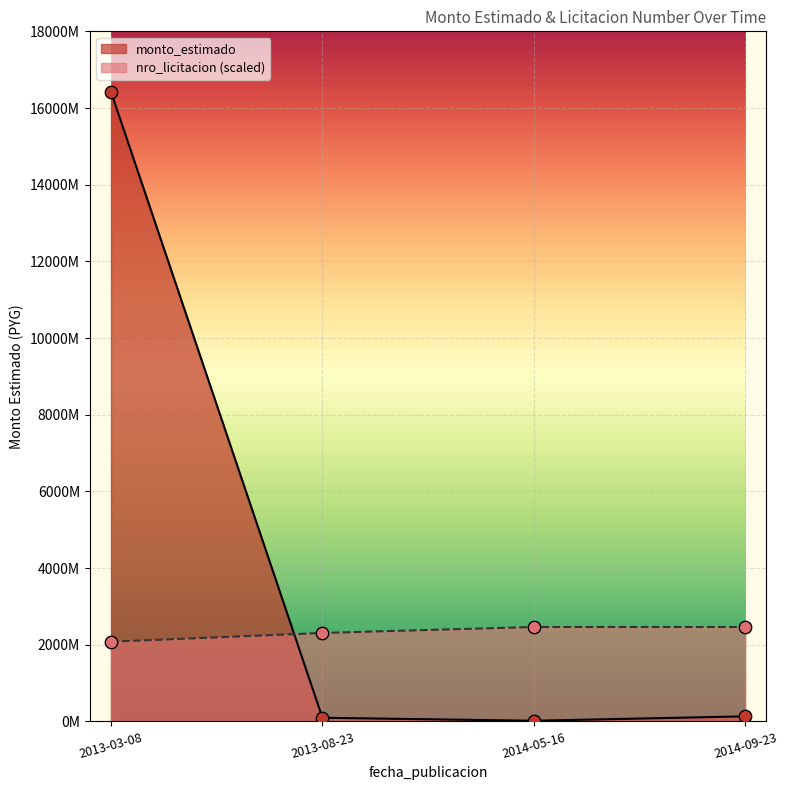

At which category is the sum across all series the highest?

2013-03-08